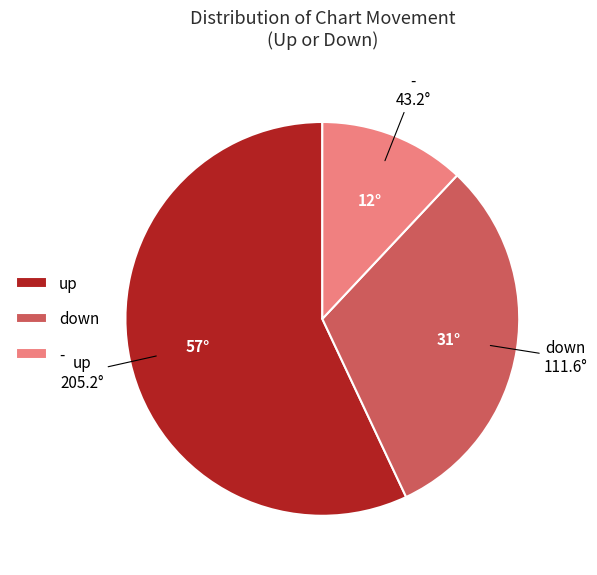

Do up and down together represent more than half of the pie?

Yes